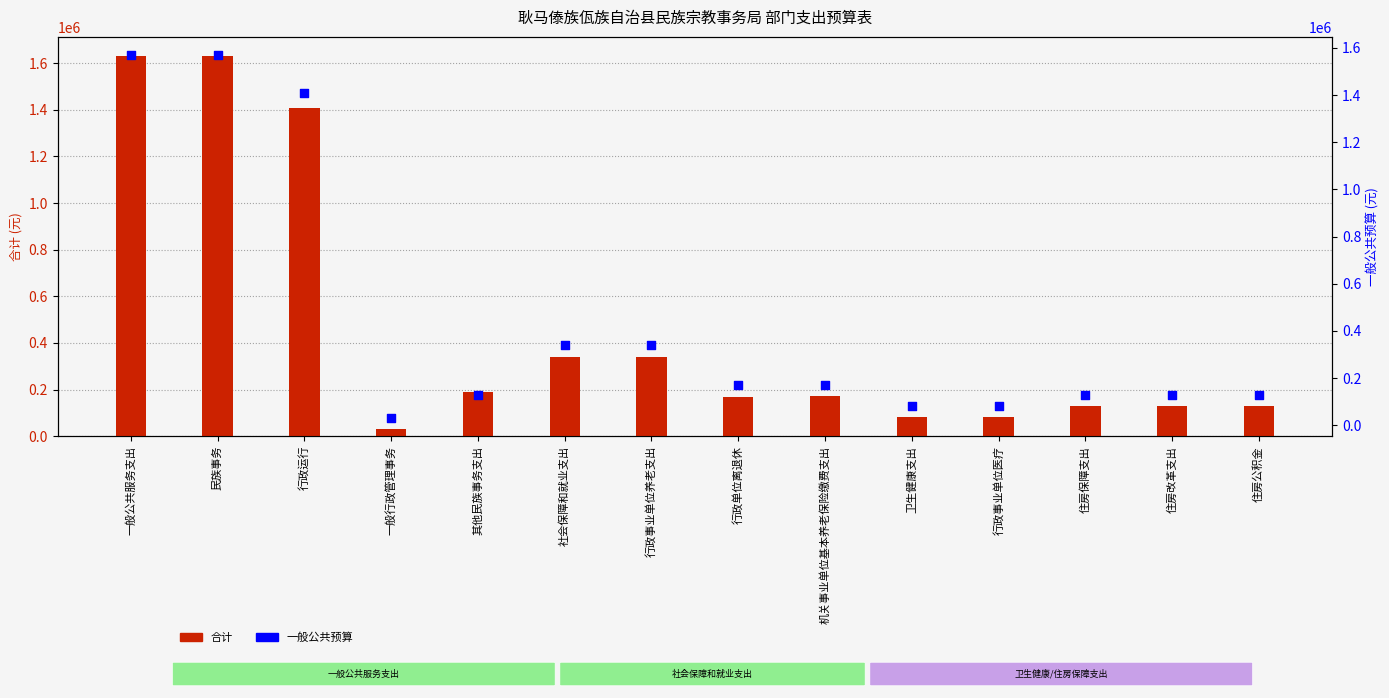

What is the total value across all series at 行政运行?

2819443.6